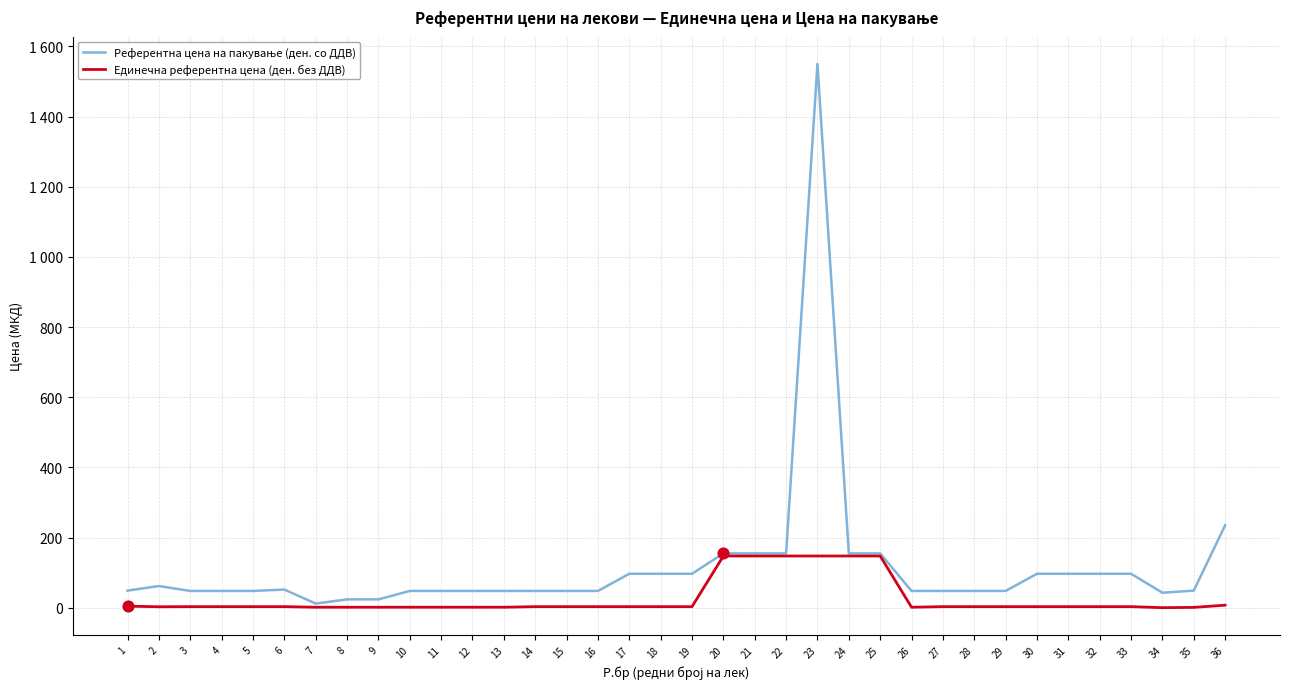

At which category is the sum across all series the highest?

23